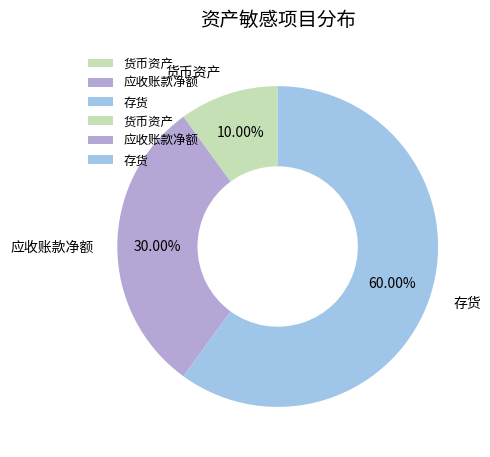

Is it true that 应收账款净额 is 30% of the pie?

True